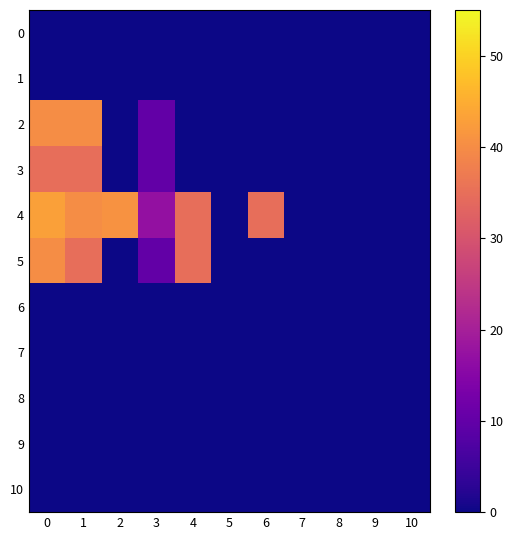

What is the total value across all series at 3?

47